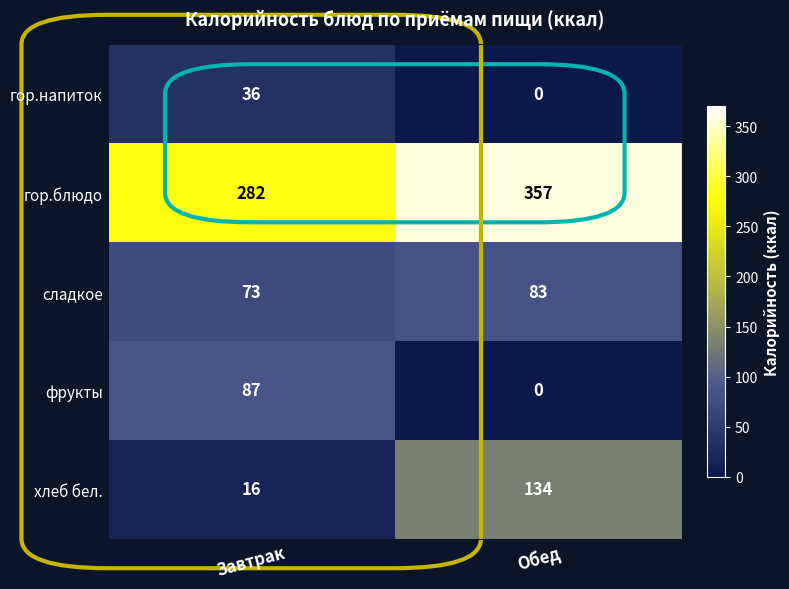

True or false: сладкое has a value of 73 at Завтрак.

True